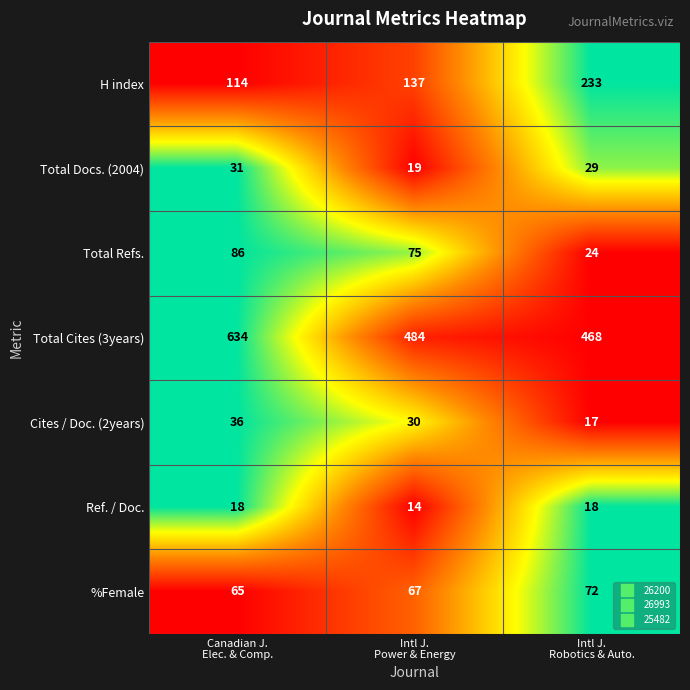

What is the smallest value displayed?

14